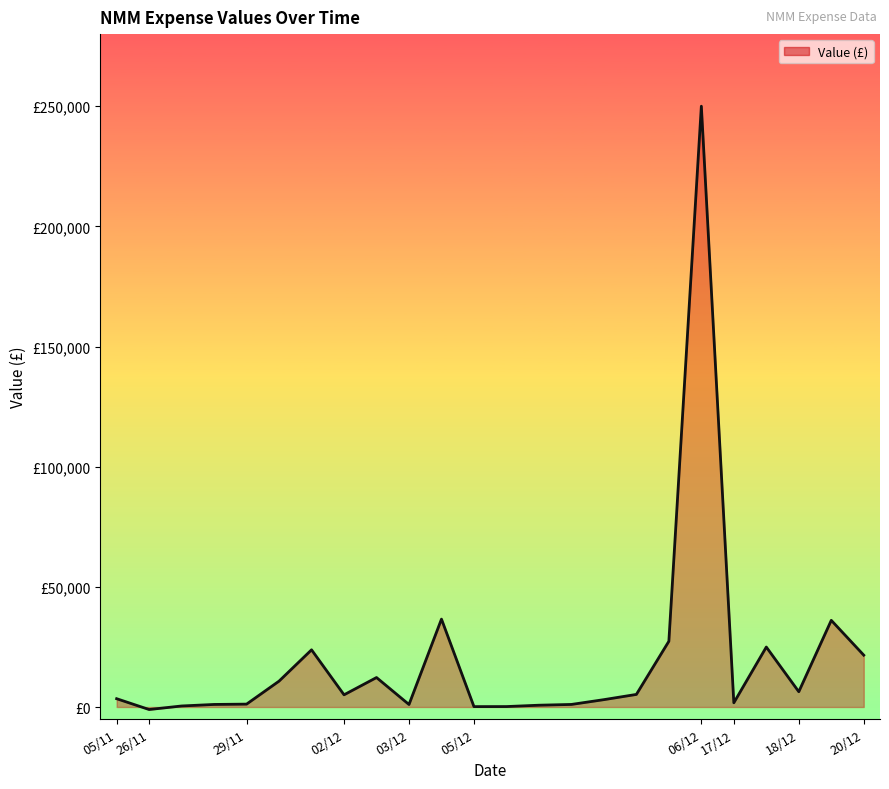

Does the chart display data point markers on the line(s)?

No